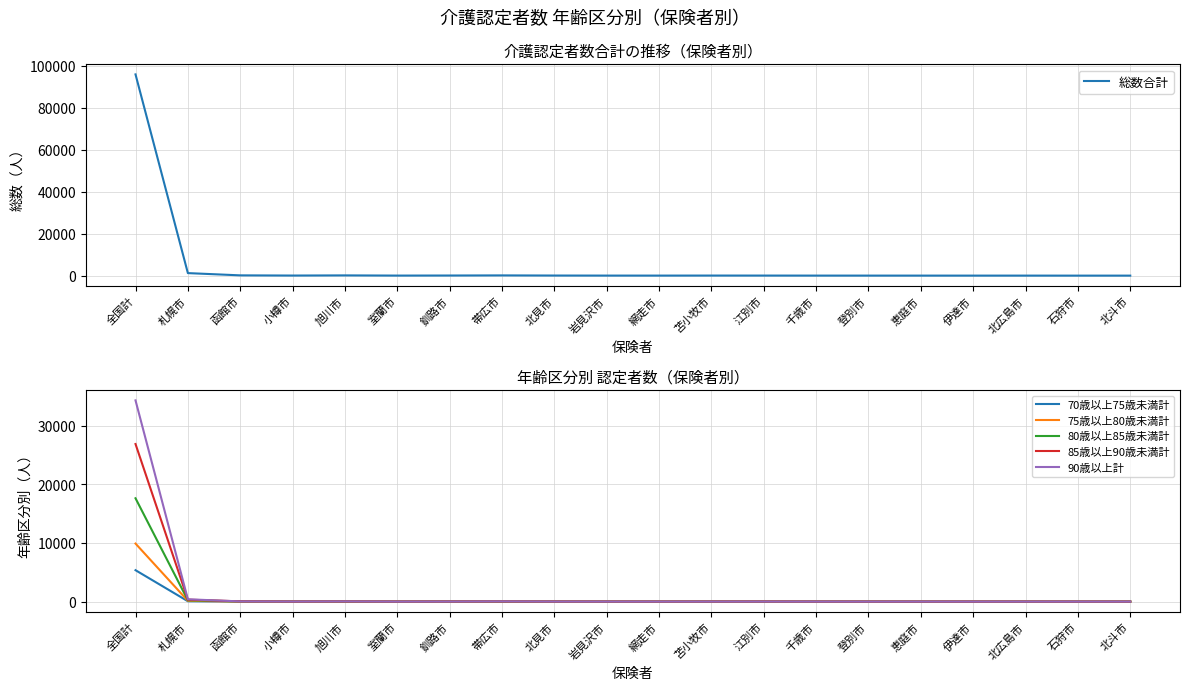

Reading right to left, list all the values displayed in this chart.

総数合計: 11	9	17	14	17	19	24	37	42	24	27	51	117	60	29	118	46	135	1210	95916
70歳以上75歳未満計: 0	2	2	1	0	1	0	3	1	1	2	2	3	2	3	12	4	10	67	5360
75歳以上80歳未満計: 2	0	0	1	3	5	2	2	8	2	1	5	24	9	3	12	5	7	142	9901
80歳以上85歳未満計: 3	0	3	2	2	4	7	5	12	6	6	15	21	17	6	22	11	34	233	17626
85歳以上90歳未満計: 3	3	7	5	4	4	8	16	12	7	10	15	28	18	9	31	11	47	334	26879
90歳以上計: 3	4	5	4	7	4	7	10	8	7	7	12	40	13	6	36	14	36	401	34320